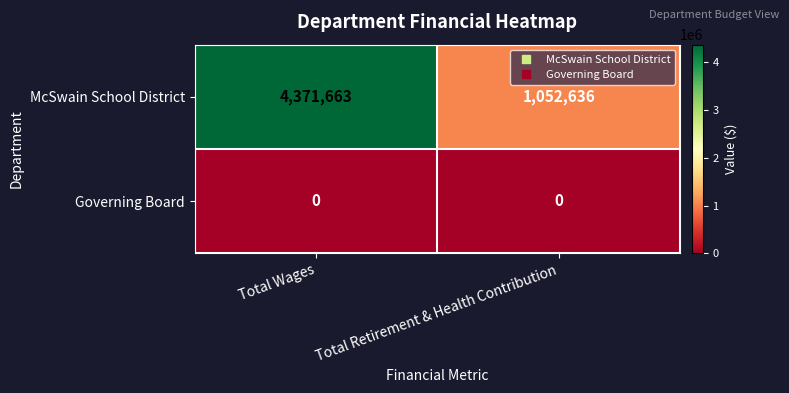

Count the number of categories in the chart.

2